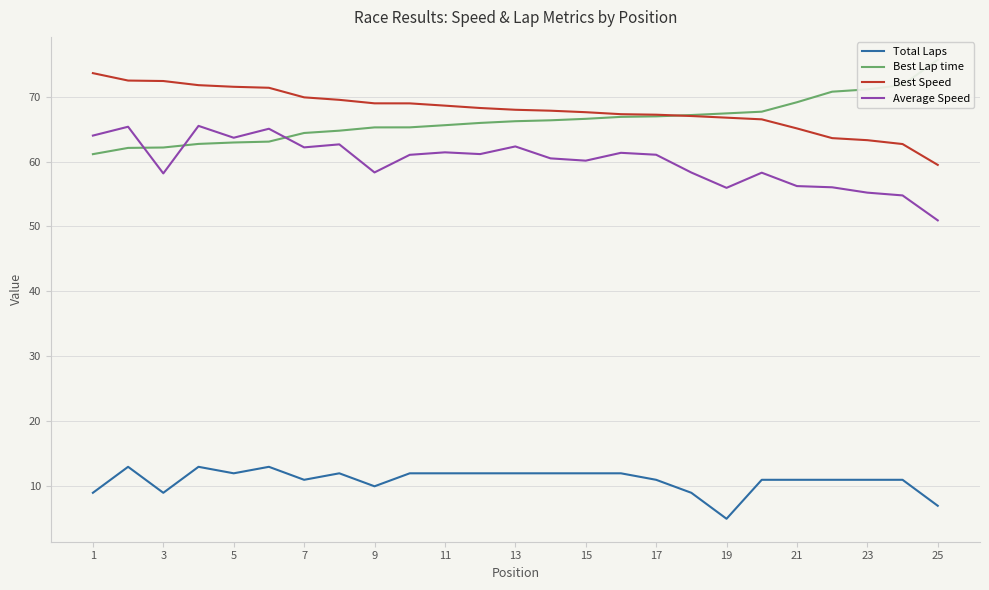

What is the minimum value for Best Speed?

59.5